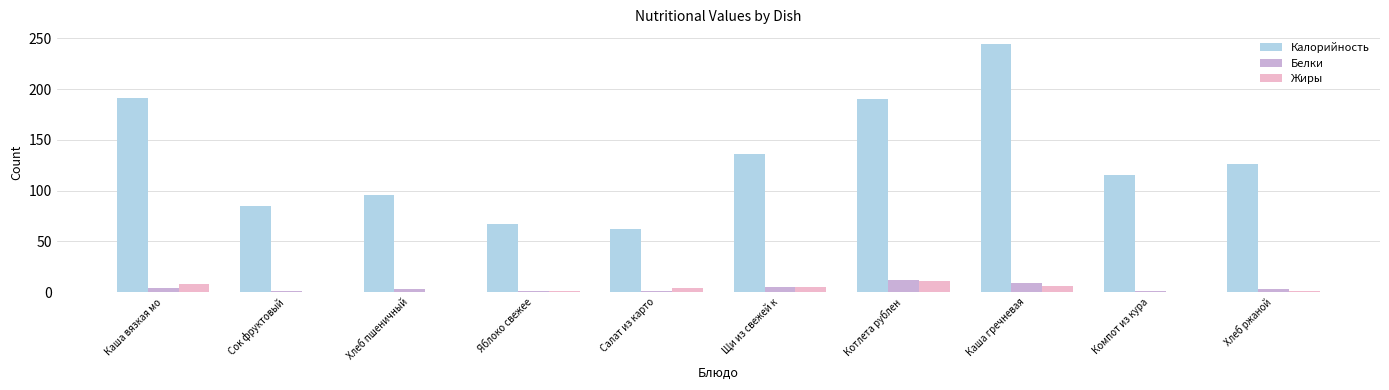

True or false: Жиры has a value of 5.0 at Щи из свежей к.

True